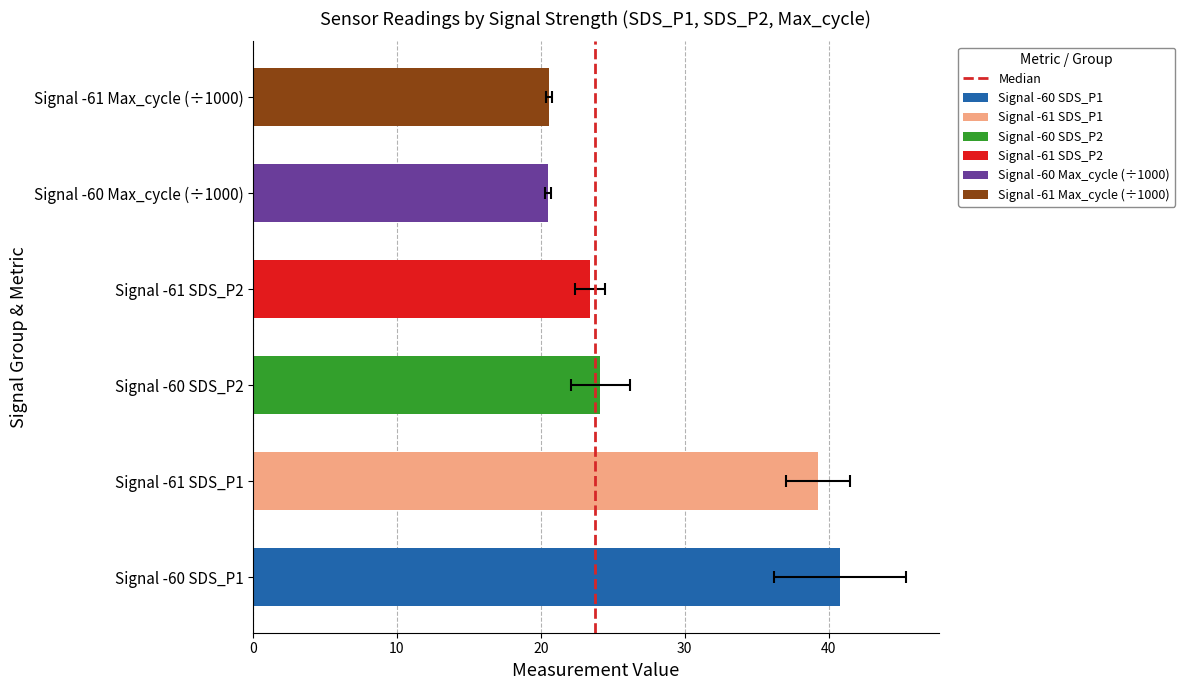

Are the bars horizontal?

Yes